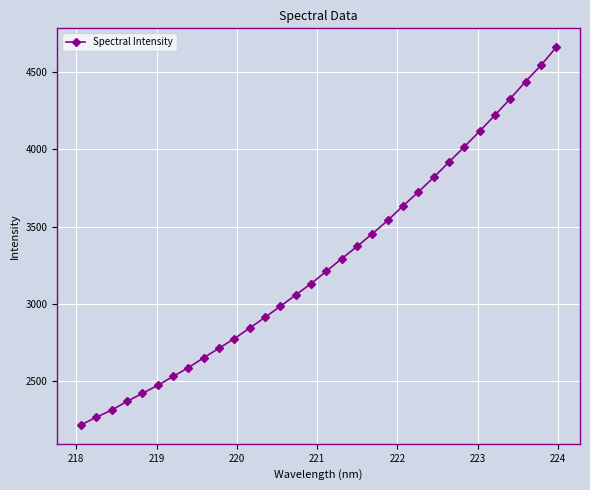

What is the average value?

3267.2